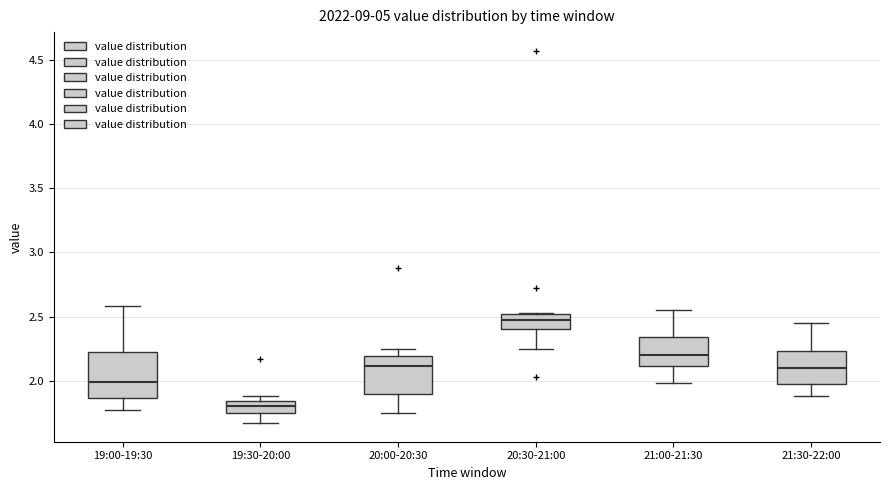

Reading left to right, read every box against the y-axis: the position of its median line, the range the box covers, and the ends of its whiskers. The values are not printed on the chart, so give them approximately, as read against the axis.

19:00-19:30: median 2.00, box 1.85 to 2.20, whiskers 1.75 to 2.60
19:30-20:00: median 1.80, box 1.75 to 1.85, whiskers 1.65 to 1.90
20:00-20:30: median 2.10, box 1.90 to 2.20, whiskers 1.75 to 2.25
20:30-21:00: median 2.45, box 2.40 to 2.50, whiskers 2.25 to 2.55
21:00-21:30: median 2.20, box 2.10 to 2.35, whiskers 2.00 to 2.55
21:30-22:00: median 2.10, box 2.00 to 2.25, whiskers 1.90 to 2.45